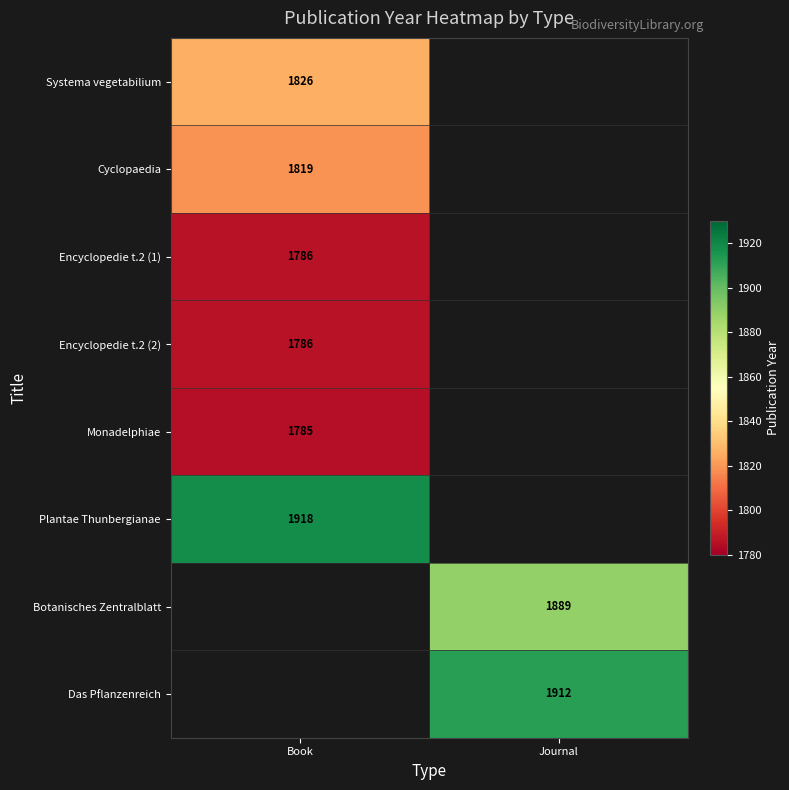

The value of Monadelphiae at Book is 2953. True or false?

False